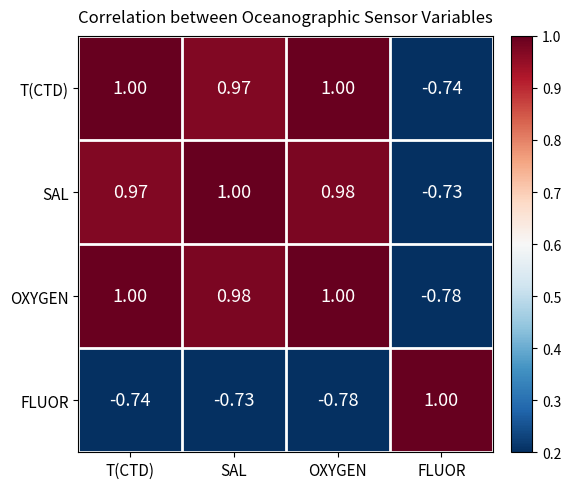

Where is OXYGEN nearest to the value 0?

FLUOR